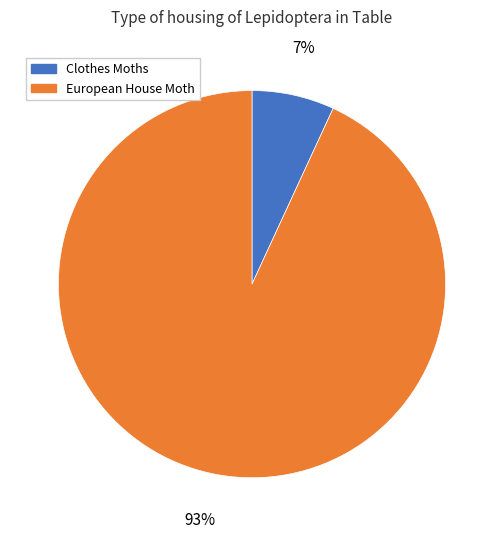

To the nearest percent, what is the difference between the largest and smallest slice percentages?

86%